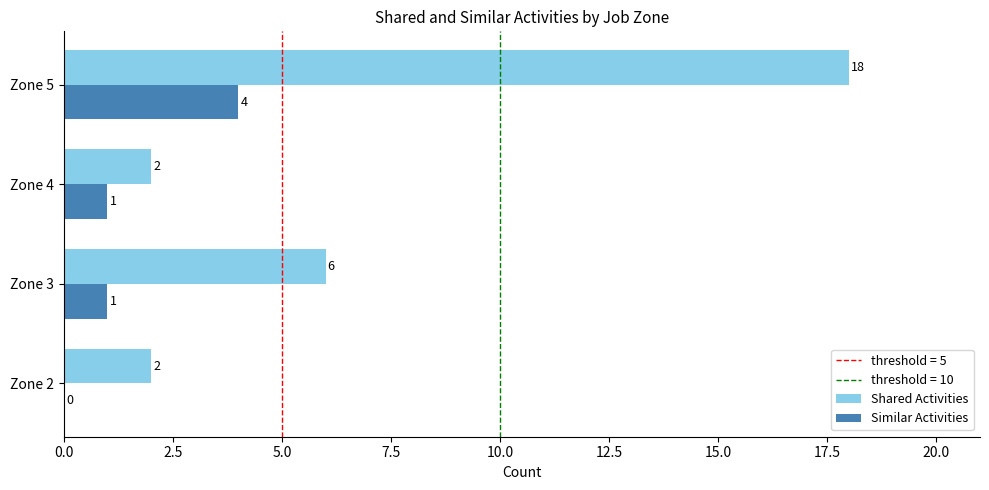

At which label does Shared Activities reach its peak?

Zone 5